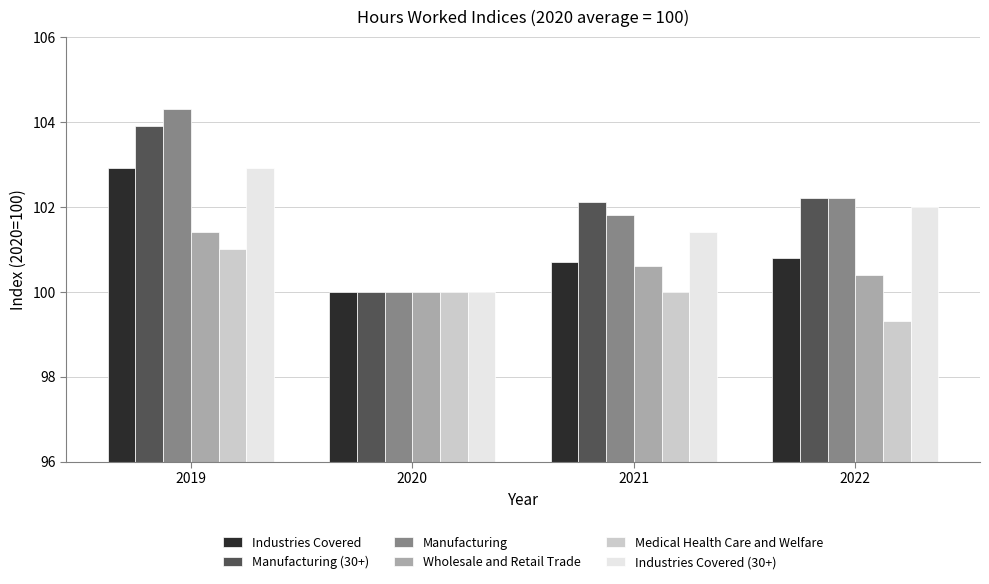

Is the value of Manufacturing at 2021 greater than the value of Industries Covered at 2021?

Yes